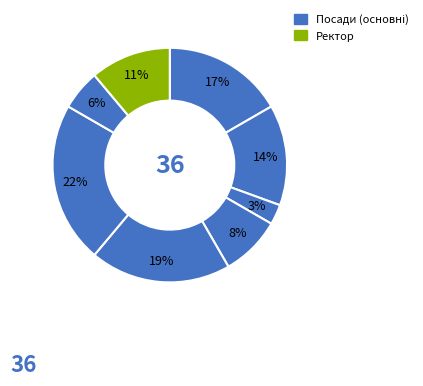

Count the number of slices in the pie.

8